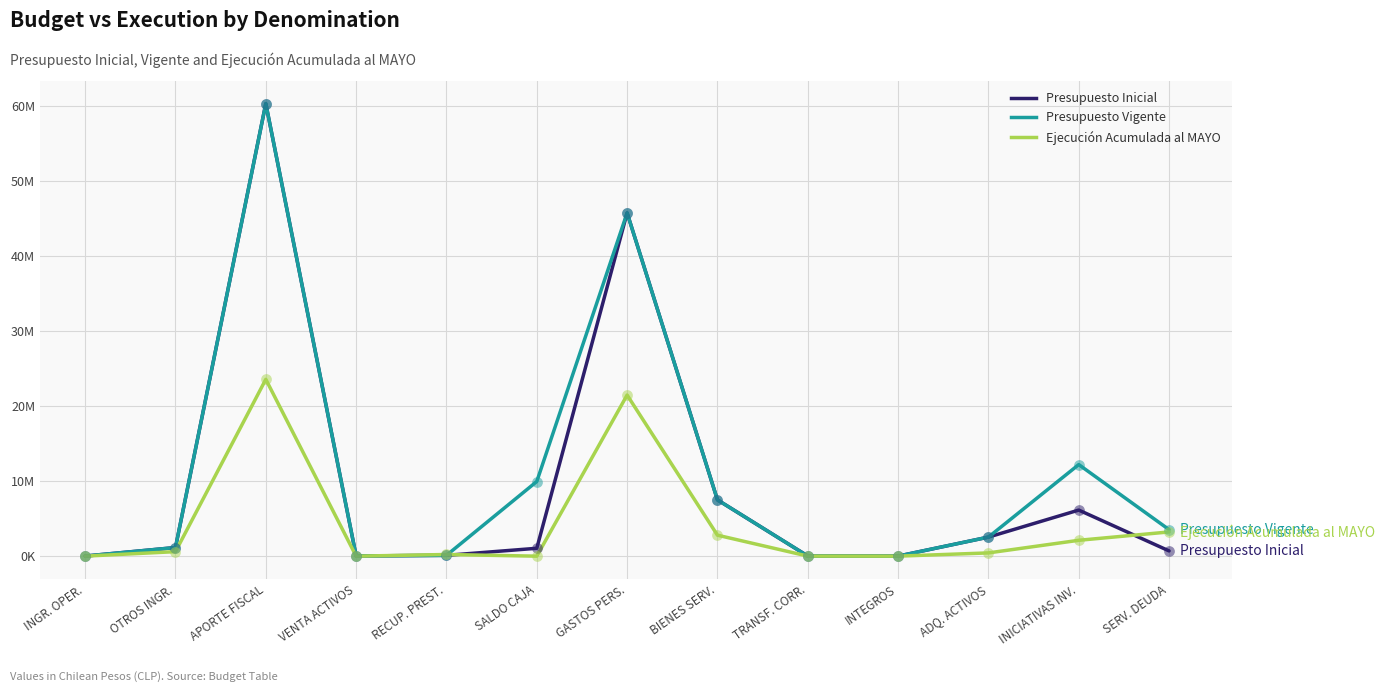

What are all the series names shown in the legend?

Presupuesto Inicial, Presupuesto Vigente, Ejecución Acumulada al MAYO